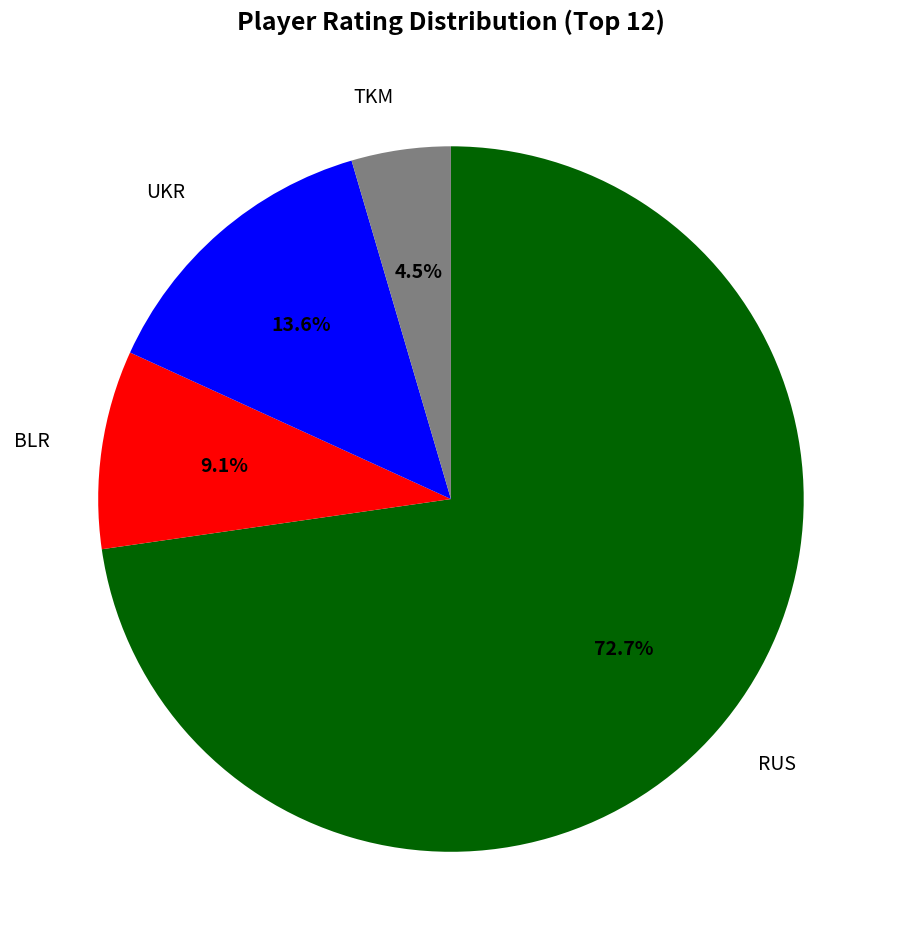

Is there any slice that represents more than half of the pie?

Yes